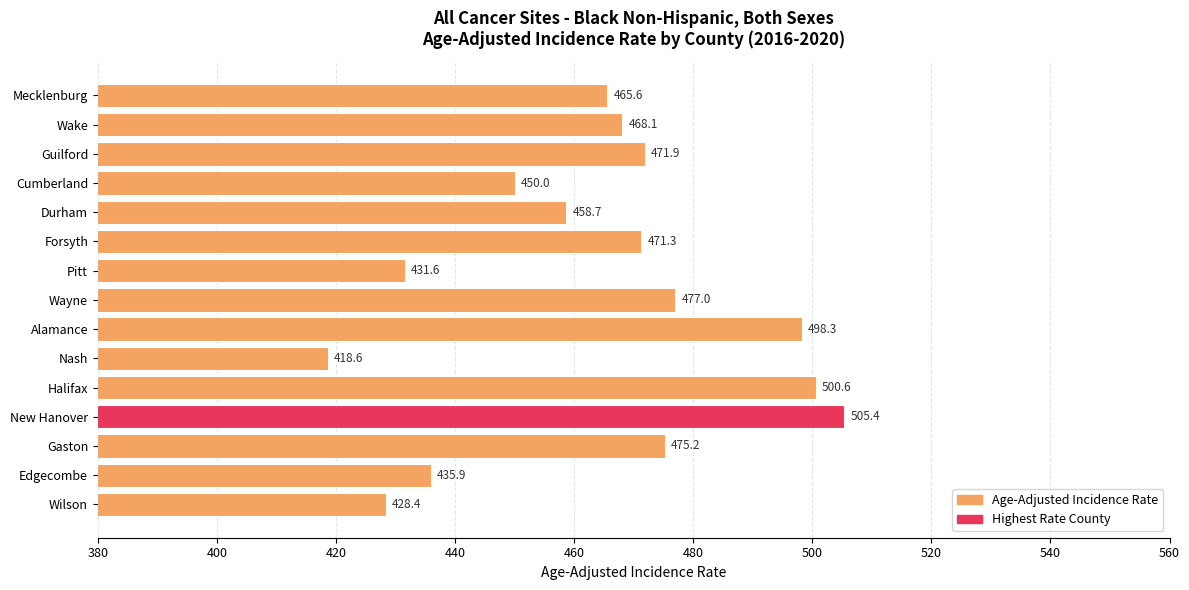

Which category has the highest value across all series?

New Hanover